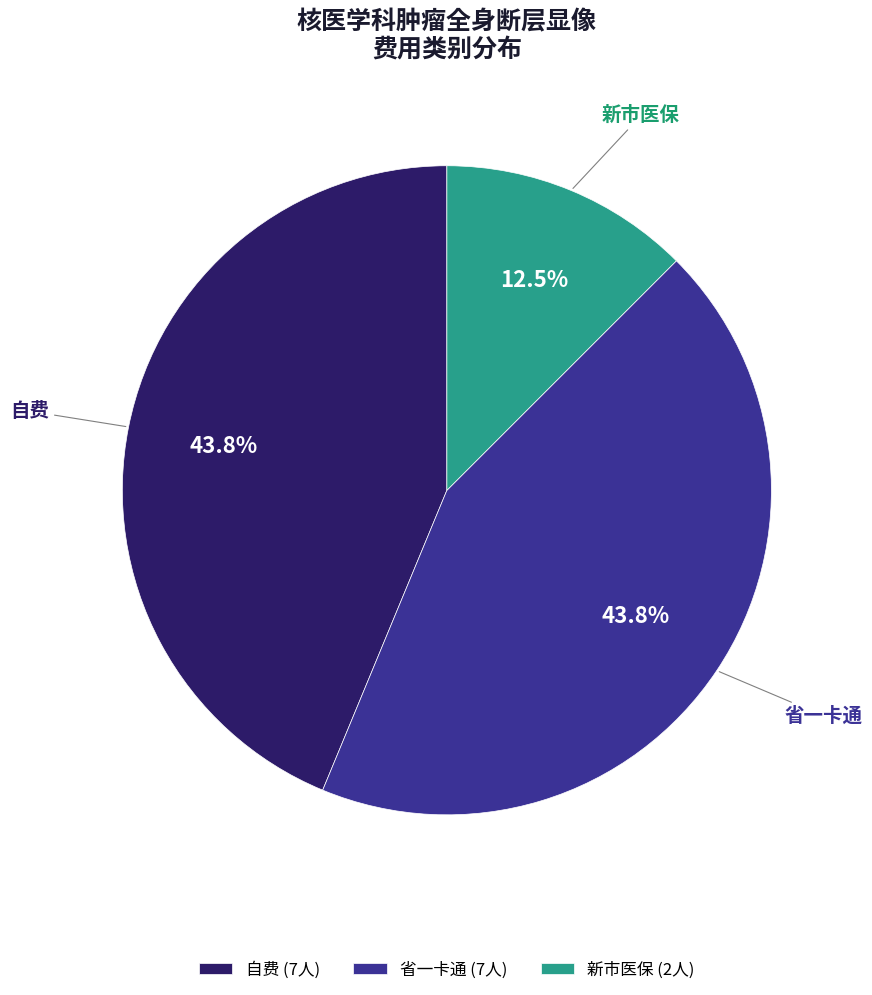

To the nearest percent, what portion does 省一卡通 represent?

44%